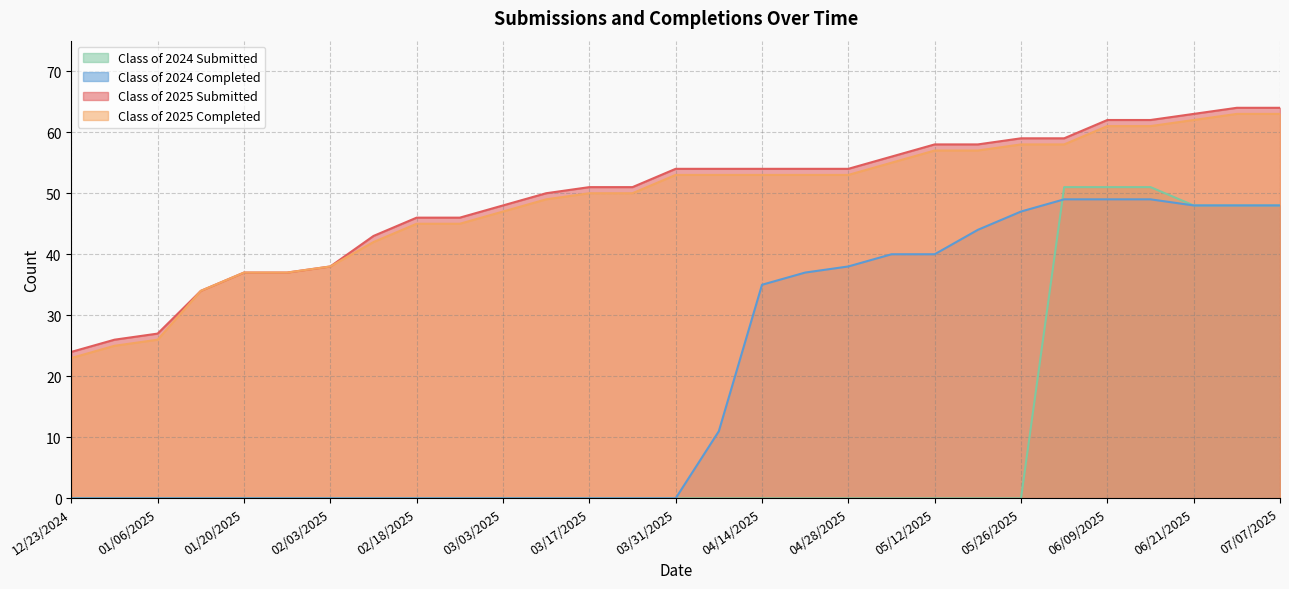

Reading left to right, extract all data points from this chart.

Class of 2025 Submitted: 24	26	27	34	37	37	38	43	46	46	48	50	51	51	54	54	54	54	54	56	58	58	59	59	62	62	63	64	64
Class of 2025 Completed: 23	25	26	34	37	37	38	42	45	45	47	49	50	50	53	53	53	53	53	55	57	57	58	58	61	61	62	63	63
Class of 2024 Submitted: 0	0	0	0	0	0	0	0	0	0	0	0	0	0	0	0	0	0	0	0	0	0	0	51	51	51	48	48	48
Class of 2024 Completed: 0	0	0	0	0	0	0	0	0	0	0	0	0	0	0	11	35	37	38	40	40	44	47	49	49	49	48	48	48